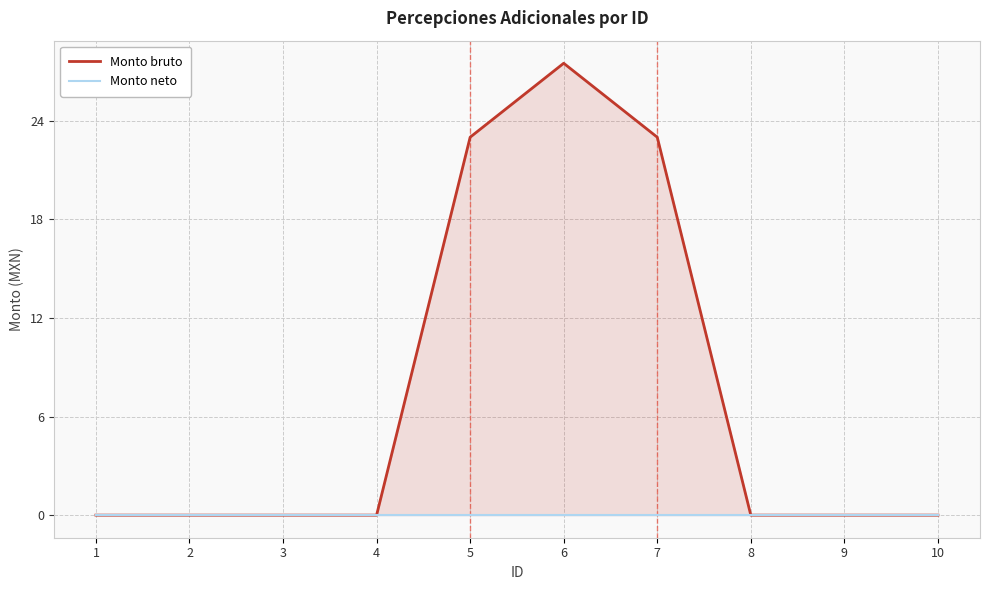

Reading right to left, list all the values displayed in this chart.

Monto bruto: 10=0.0	9=0.0	8=0.0	7=23.0	6=27.5	5=23.0	4=0.0	3=0.0	2=0.0	1=0.0
Monto neto: 10=0.0	9=0.0	8=0.0	7=0.0	6=0.0	5=0.0	4=0.0	3=0.0	2=0.0	1=0.0